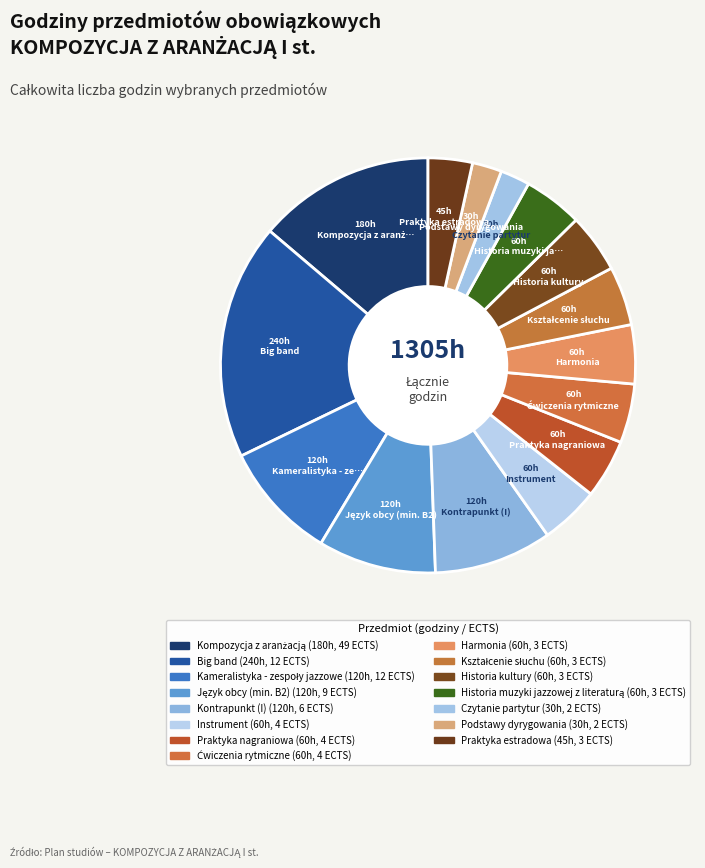

Count the number of slices in the pie.

15